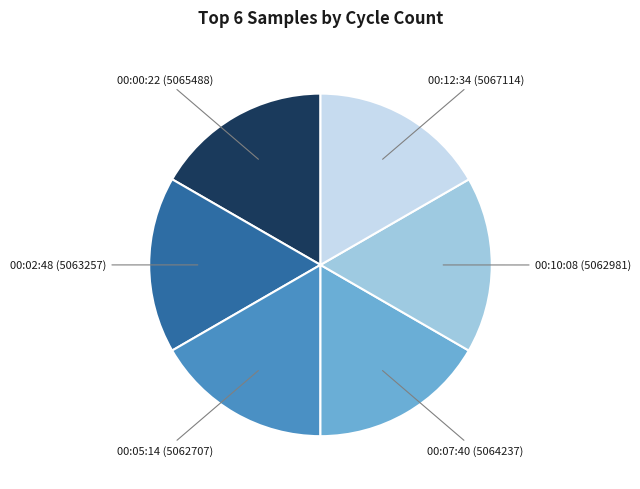

Is there any slice that represents more than half of the pie?

No